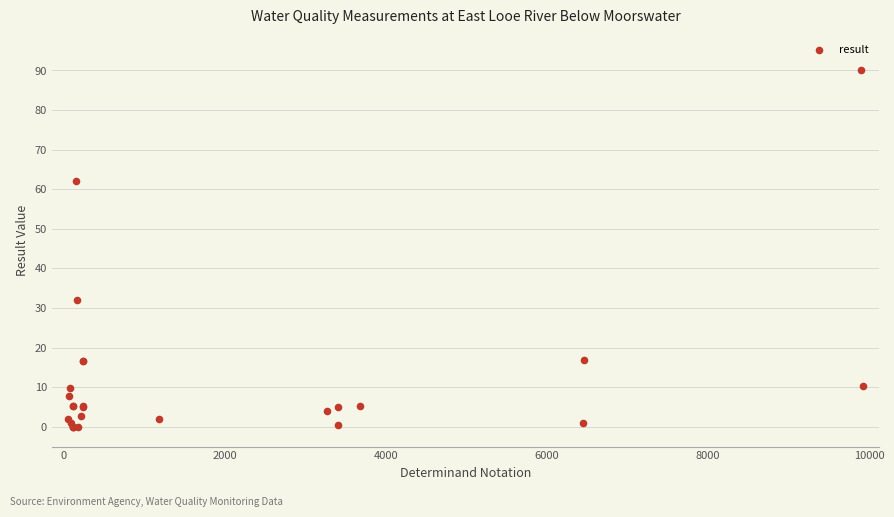

What Y value in the scatter plot is closest to 45?

32.0